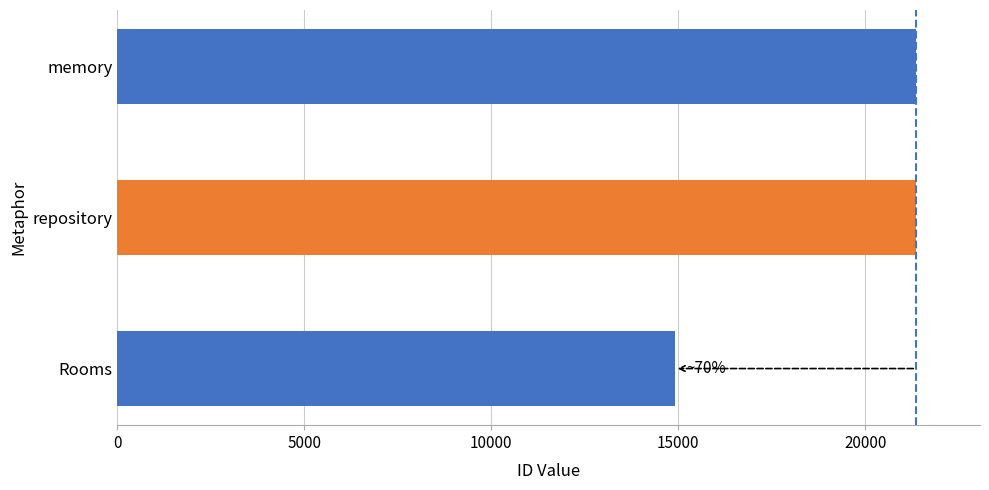

How many categories are shown in the chart?

3